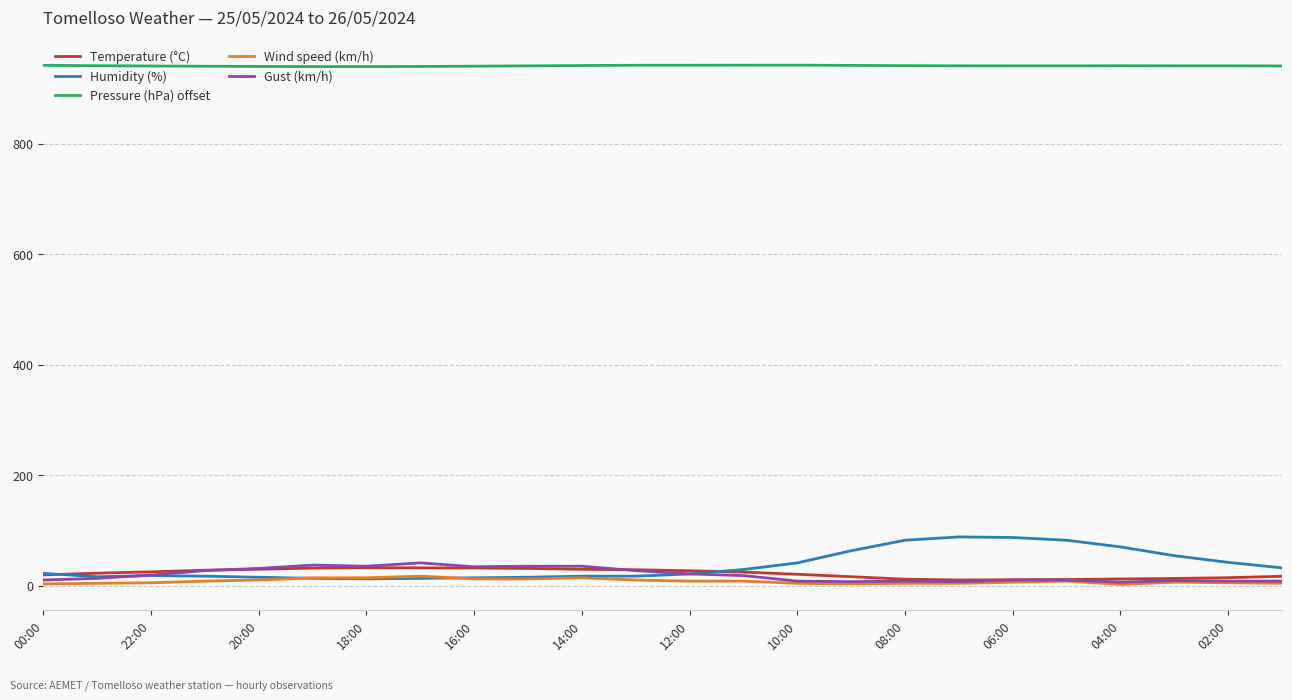

Which series has the largest total across all categories?

Pressure (hPa) offset